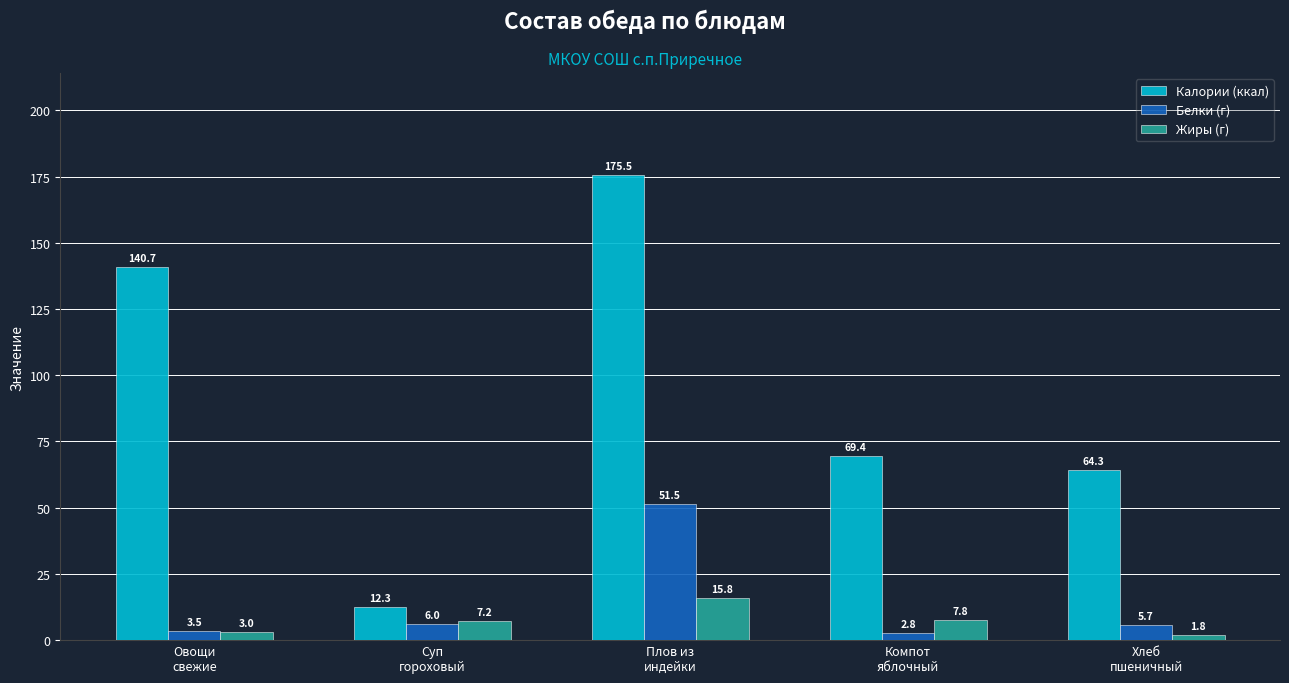

Which series has the largest range (max minus min)?

Калории (ккал)